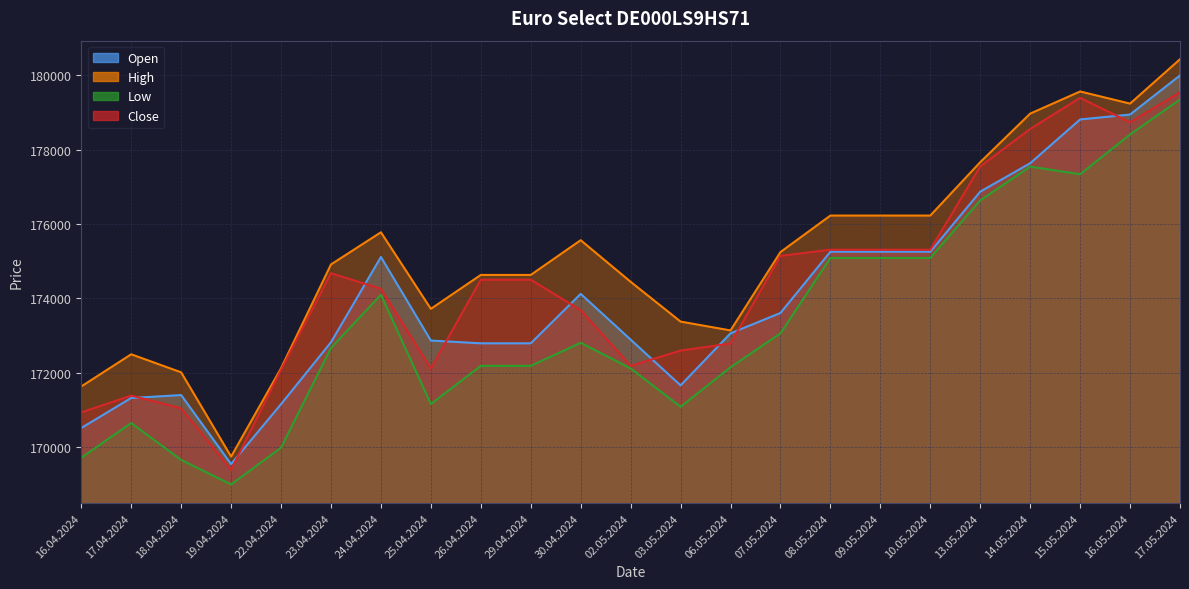

At which label does Close first exceed 174501?

23.04.2024